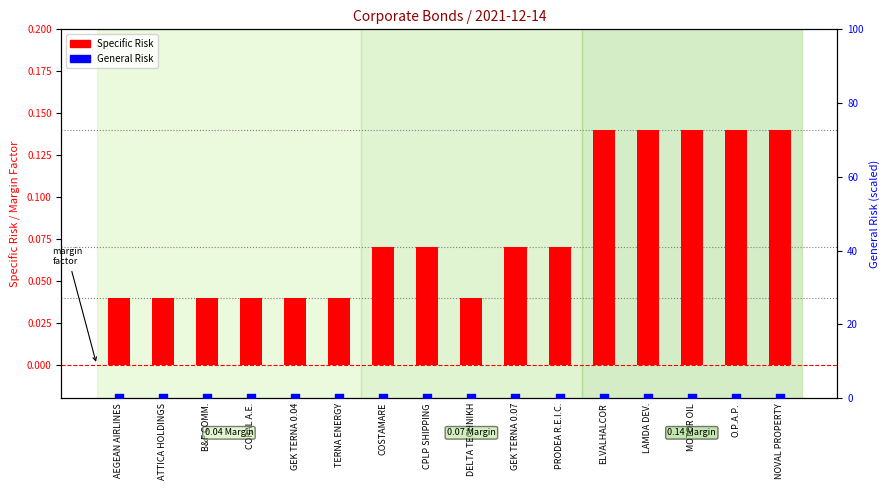

Which series reaches the minimum Y coordinate?

General Risk (scaled)